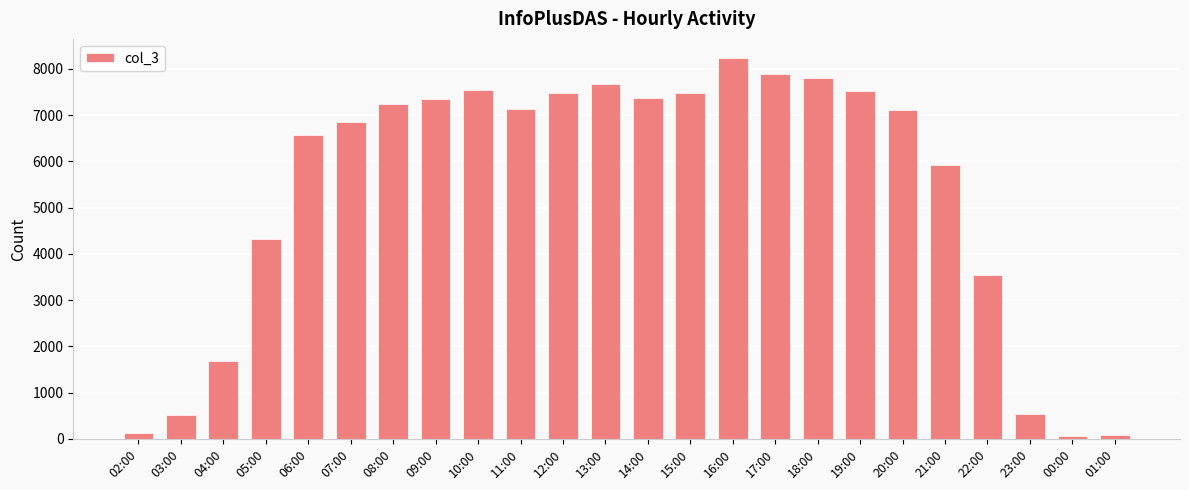

What is the greatest value displayed?

8234